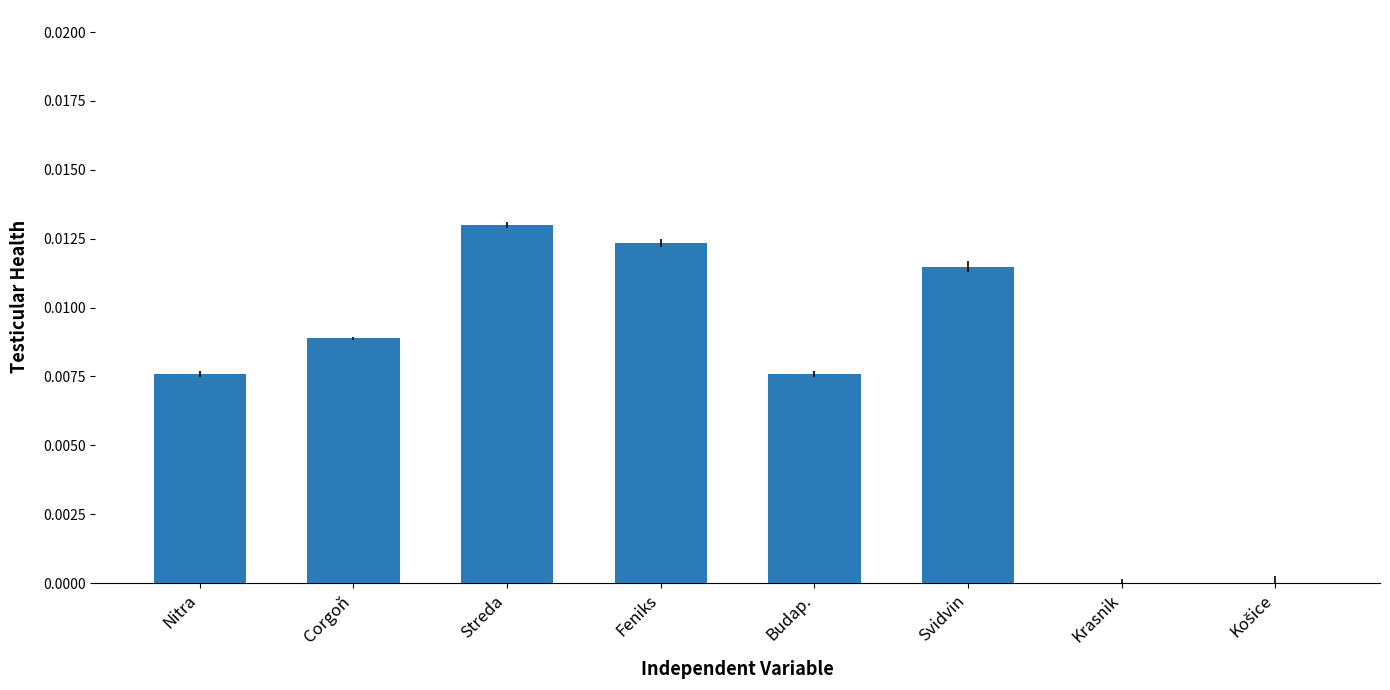

True or false: the data shows 0.0 at Krasnik.

True